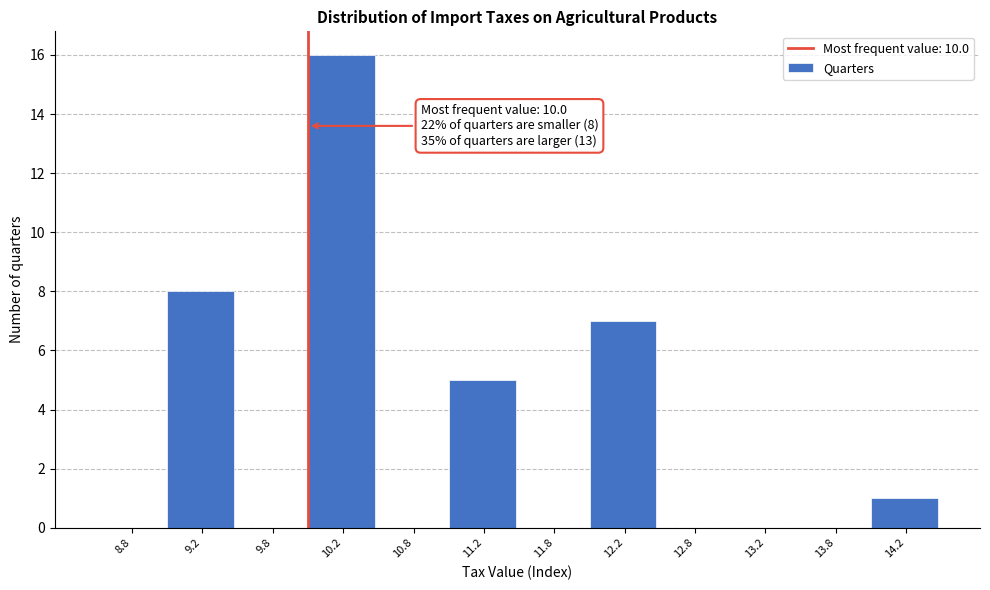

Which range on the x-axis has the tallest bar?

10.0 to 10.5